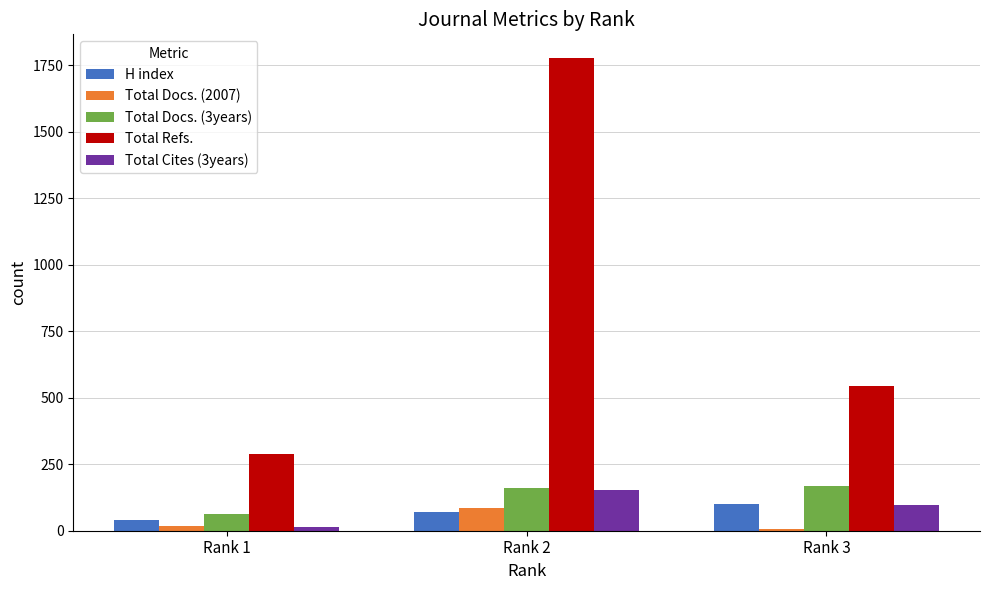

Between Rank 1 and Rank 2, which series saw the biggest shift?

Total Refs.